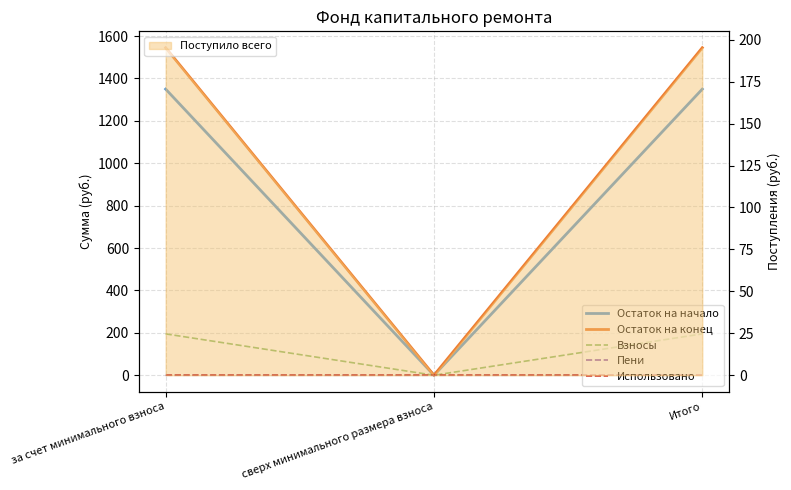

Is it true that Взносы equals 0.0 at сверх минимального размера взноса?

True